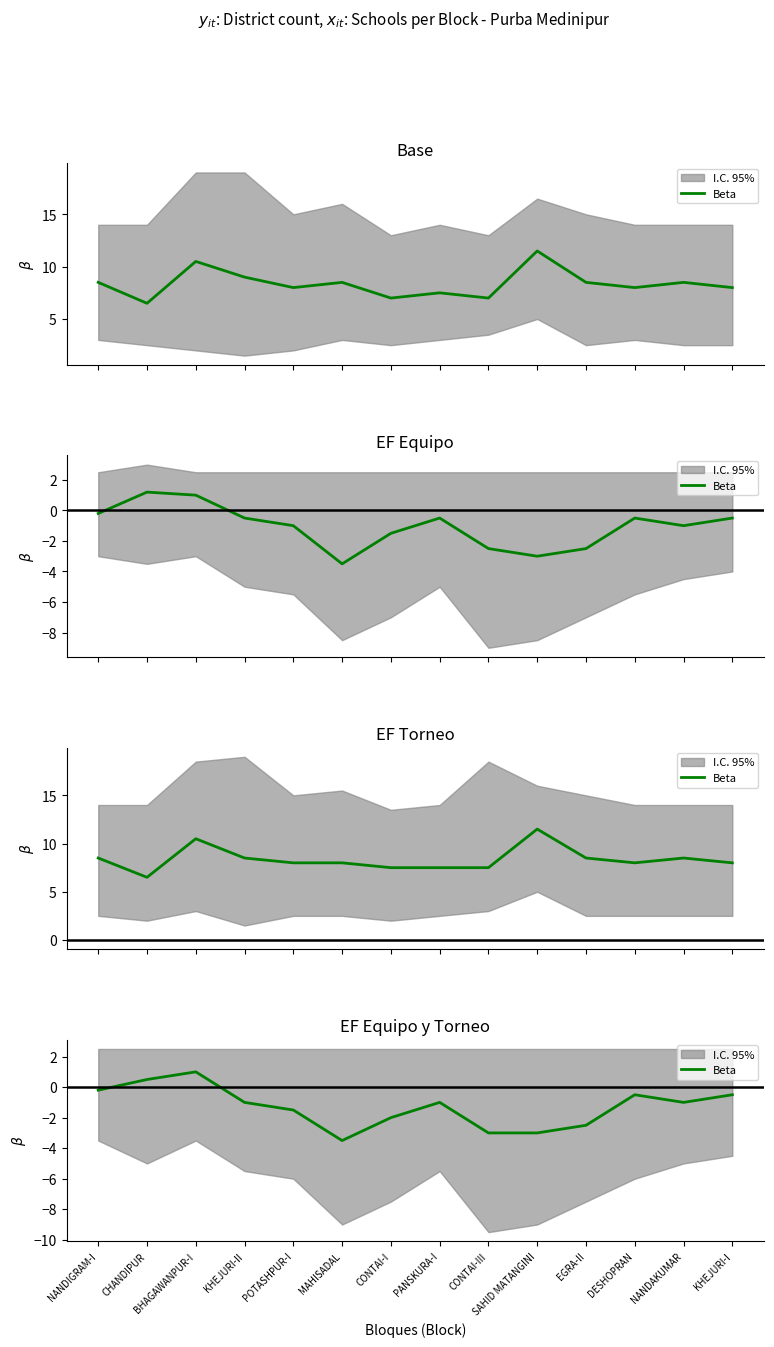

Is this an area chart (filled region under the line)?

No